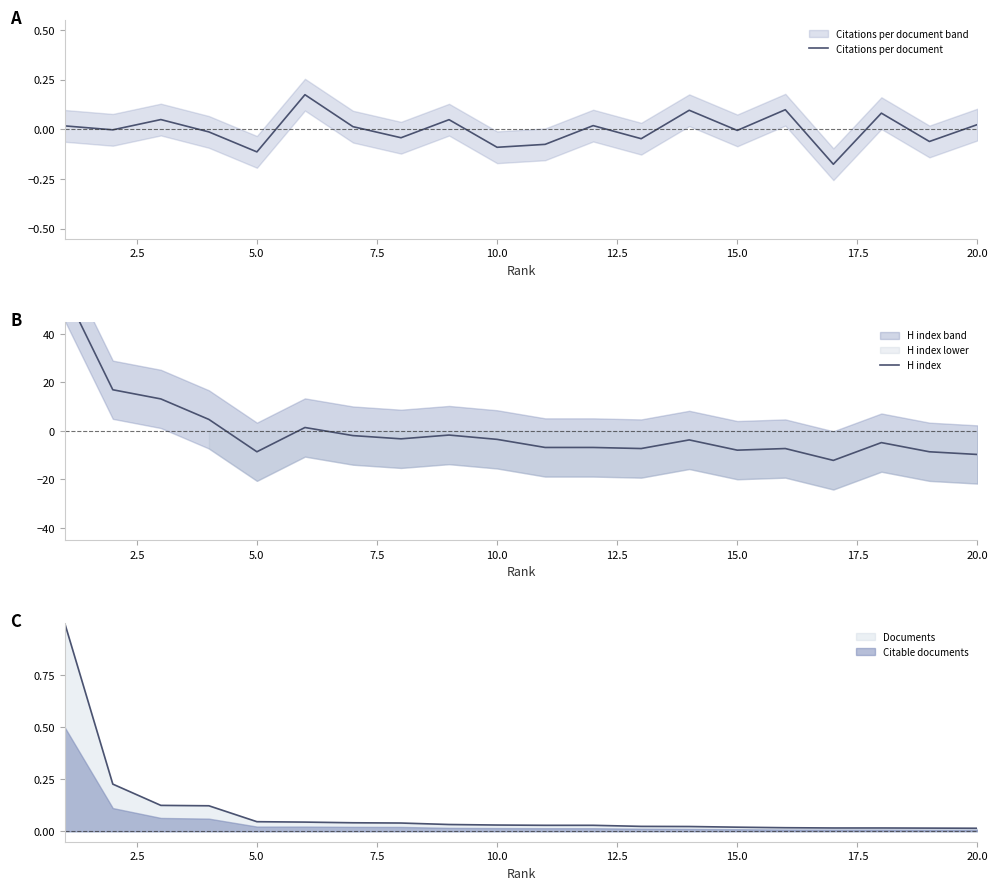

What is the maximum value for Documents?

1.0